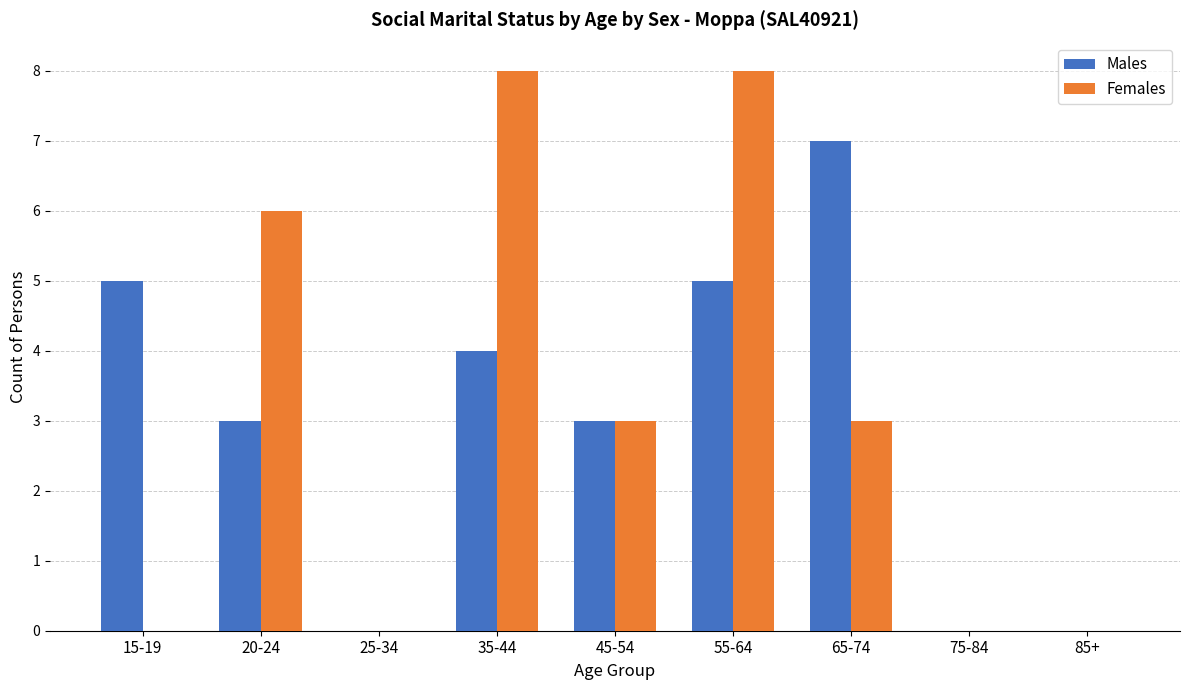

What is the highest value of the Males series?

7